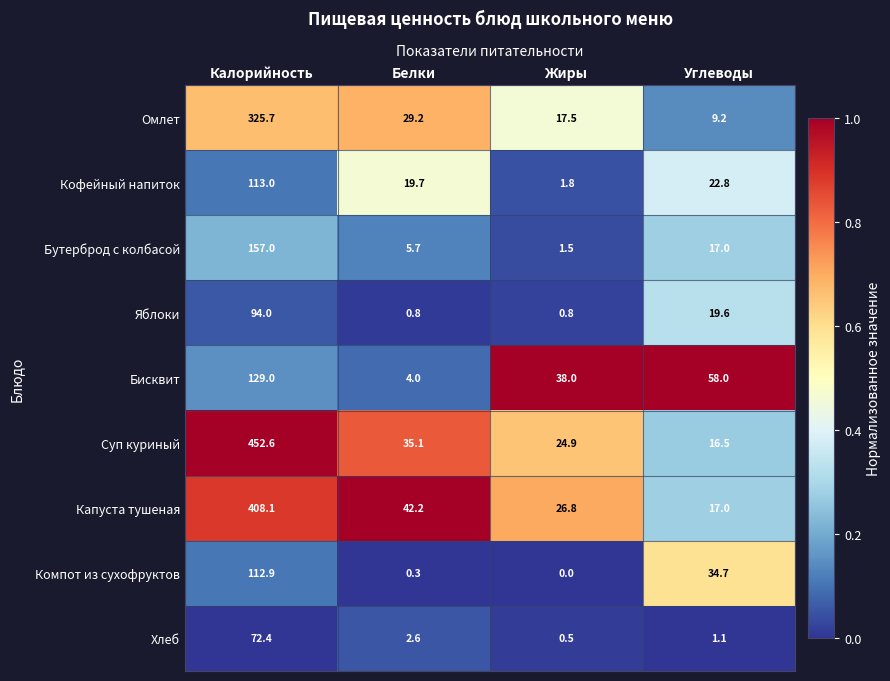

Which label corresponds to the largest value in the chart?

Калорийность